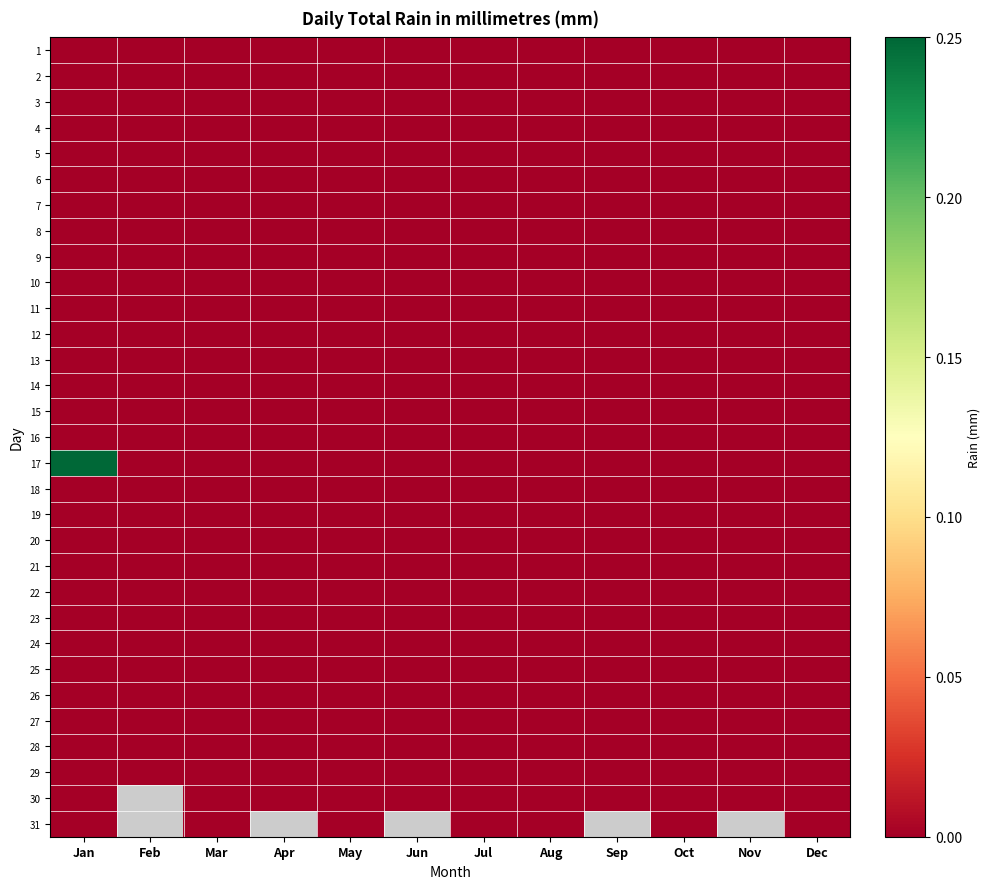

Which series has the widest spread of values?

17